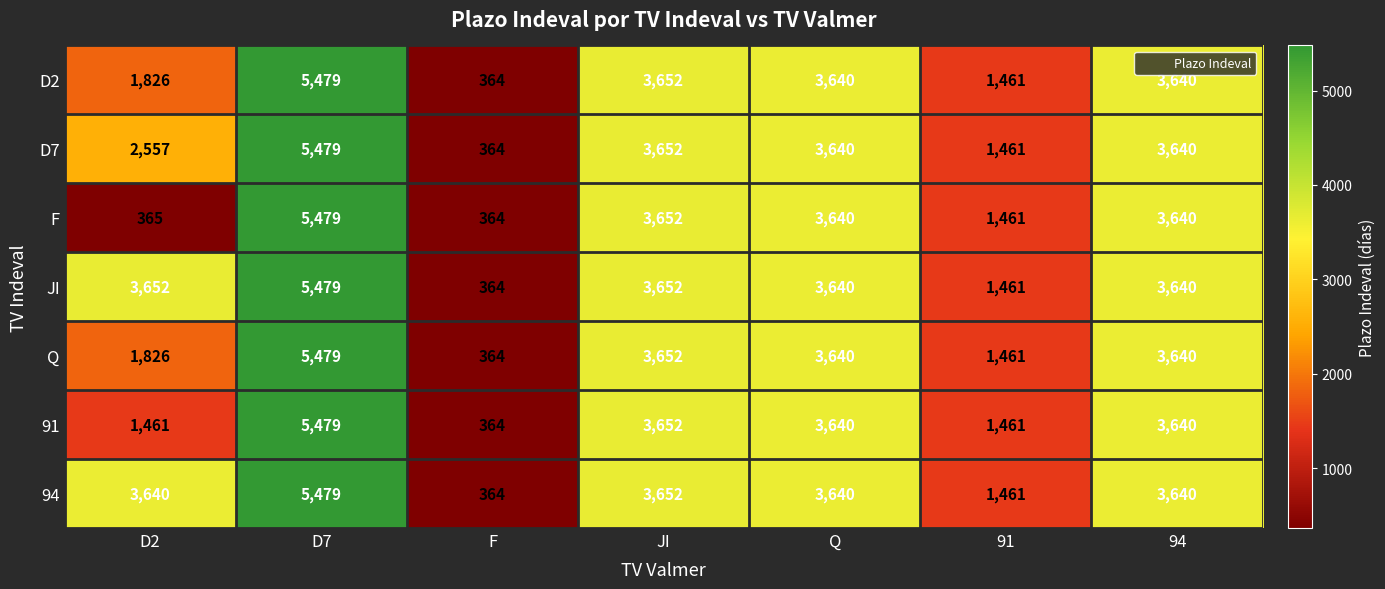

What is the maximum value for F?

5479